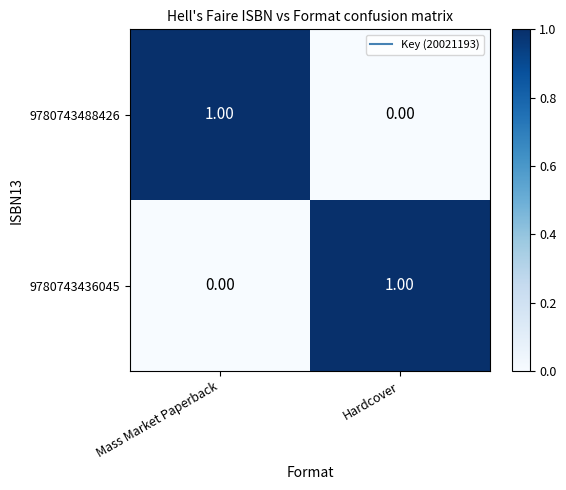

Which category has the highest value in the 9780743488426 series?

Mass Market Paperback